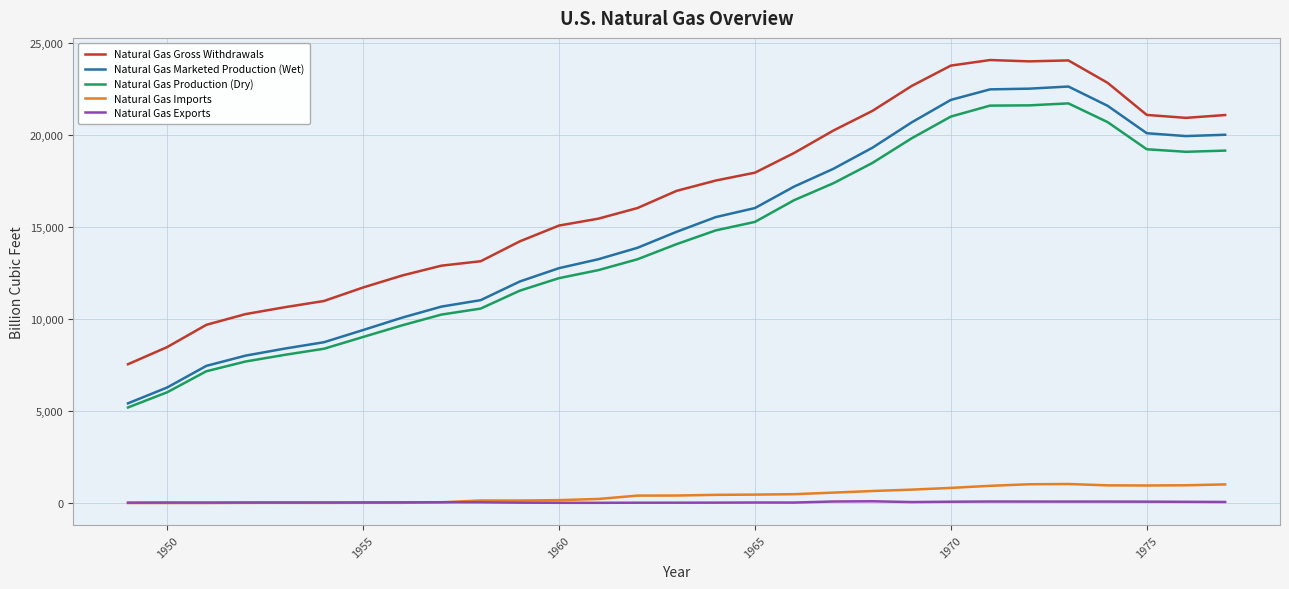

True or false: Natural Gas Imports and Natural Gas Production (Dry) cross at least once.

False